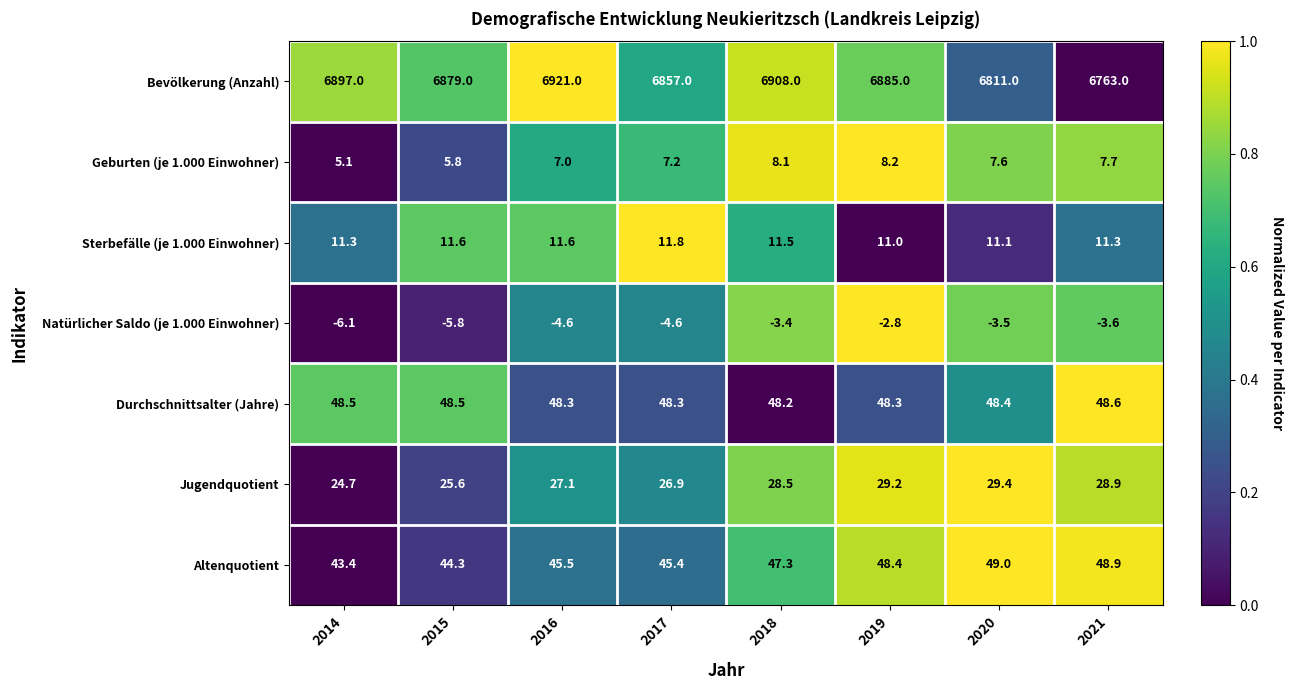

At which category is the sum across all series the highest?

2016